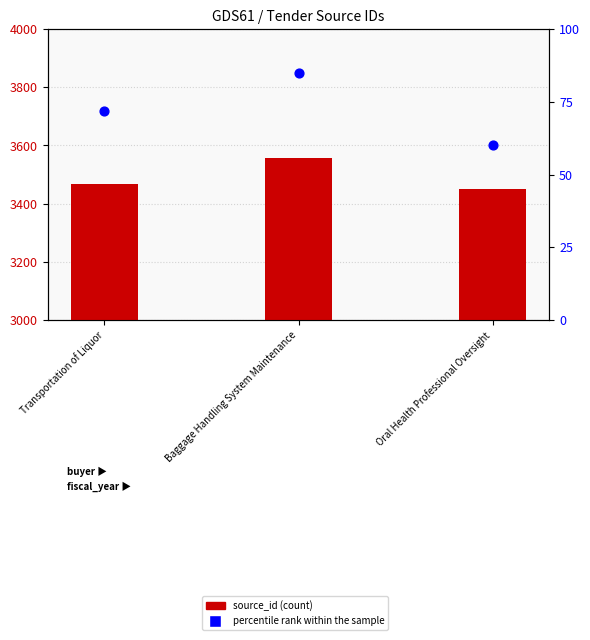

Which series contains the highest Y value?

source_id